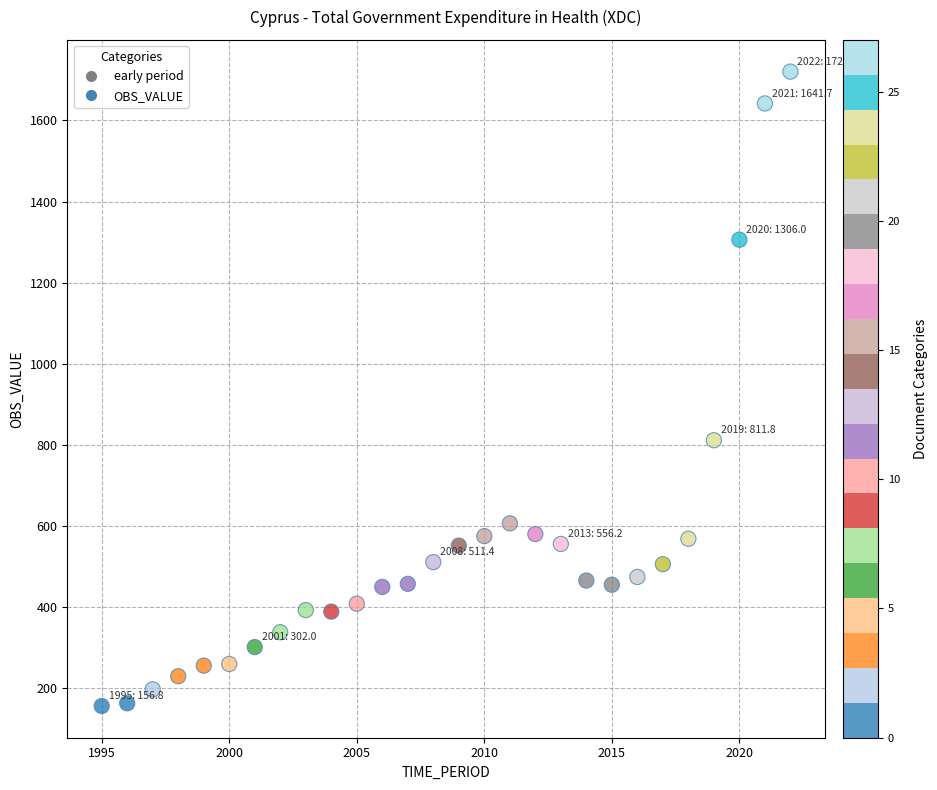

What Y value in the scatter plot is closest to 938?

811.8